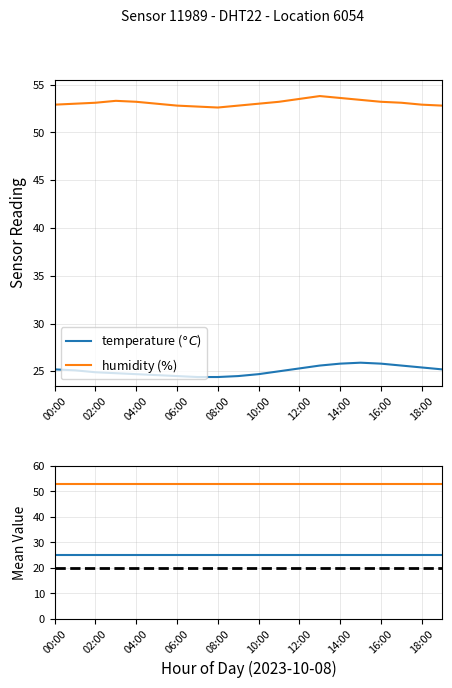

Is this an area chart (filled region under the line)?

No